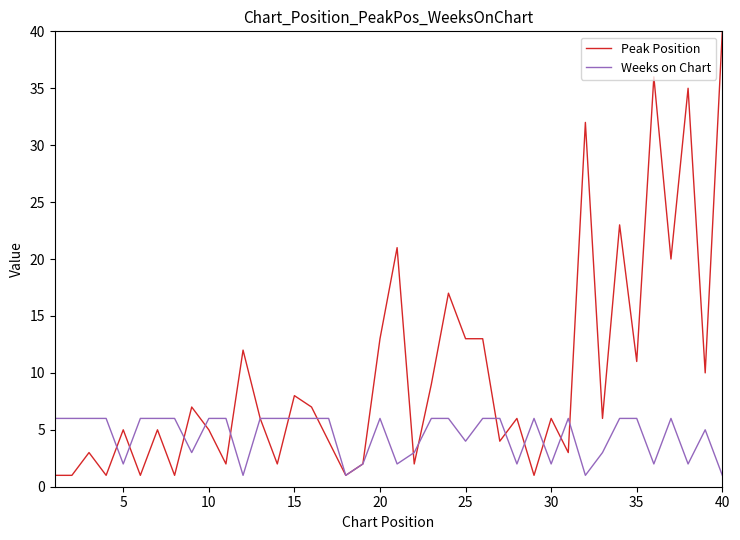

List the series in order of their peak value, highest first.

Peak Position, Weeks on Chart